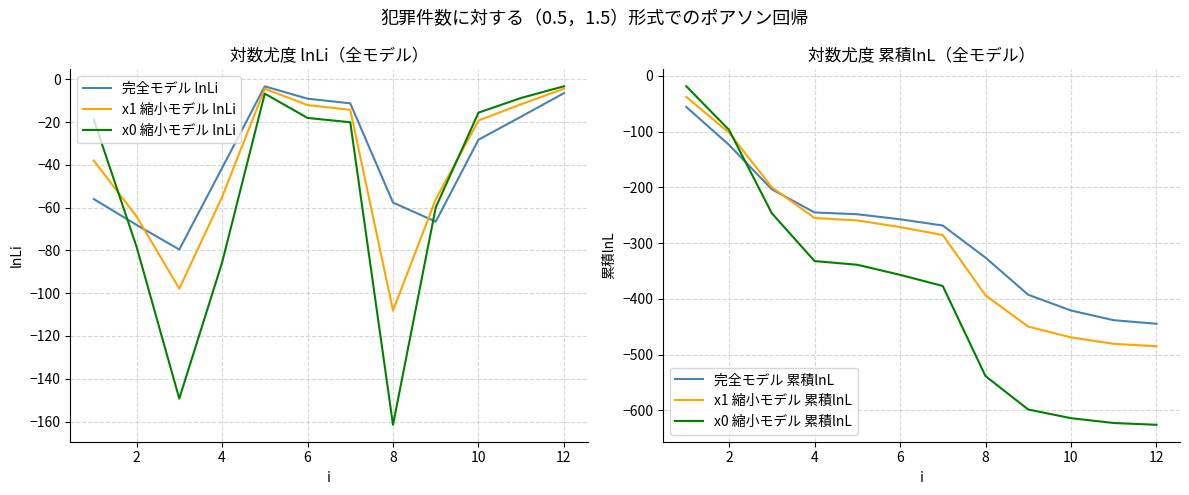

Which series has the widest spread of values?

x0 縮小モデル 累積lnL